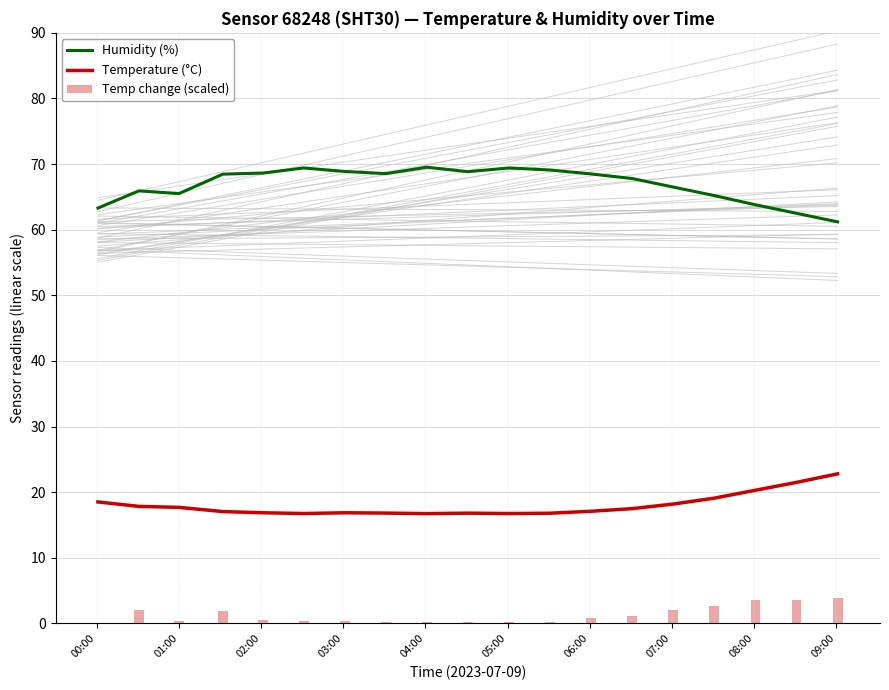

What is the maximum value for Temperature (°C)?

22.8